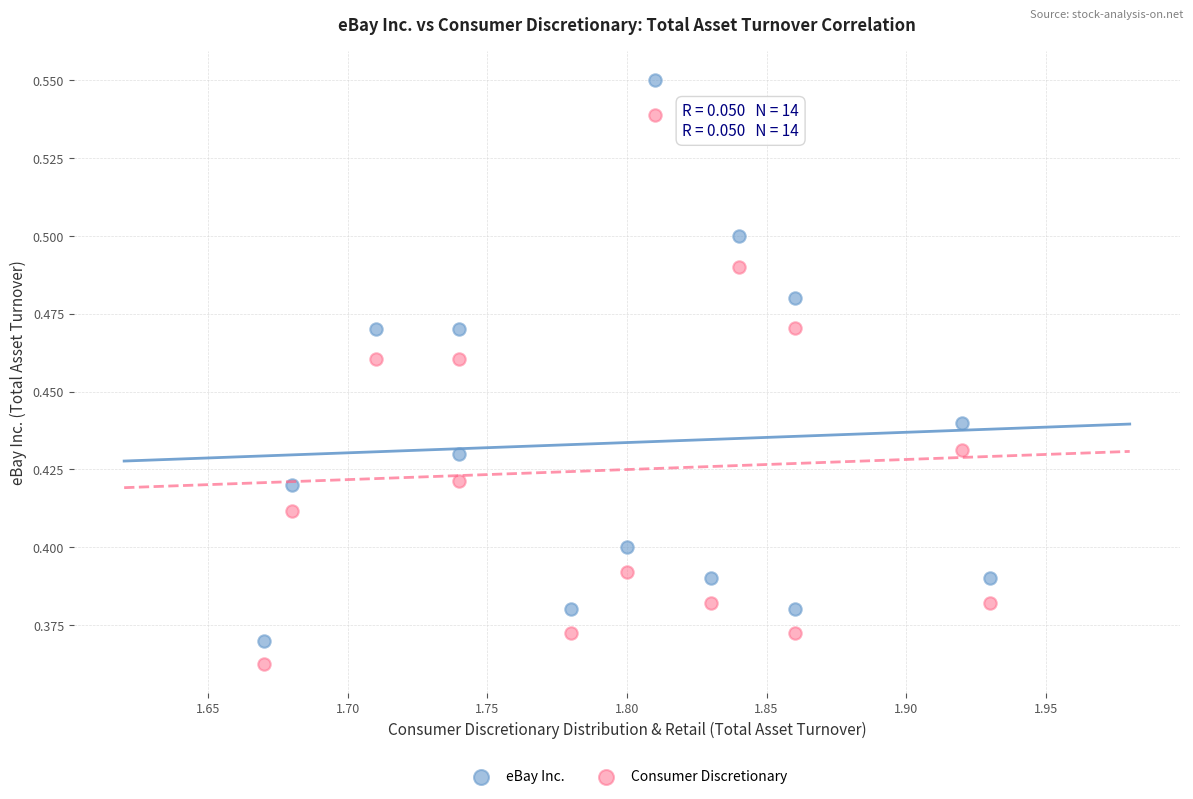

Which series contains the highest Y value?

eBay Inc.